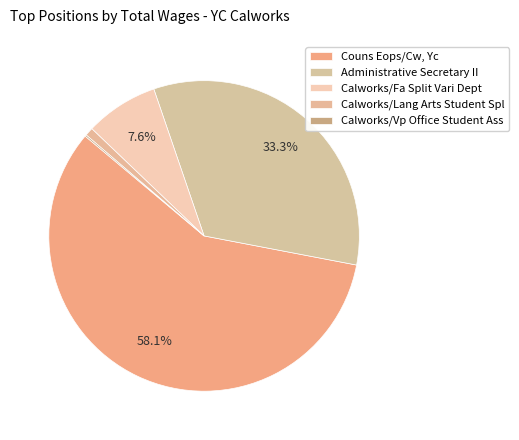

The Calworks/Fa Split Vari Dept slice represents 8% of the pie. True or false?

True